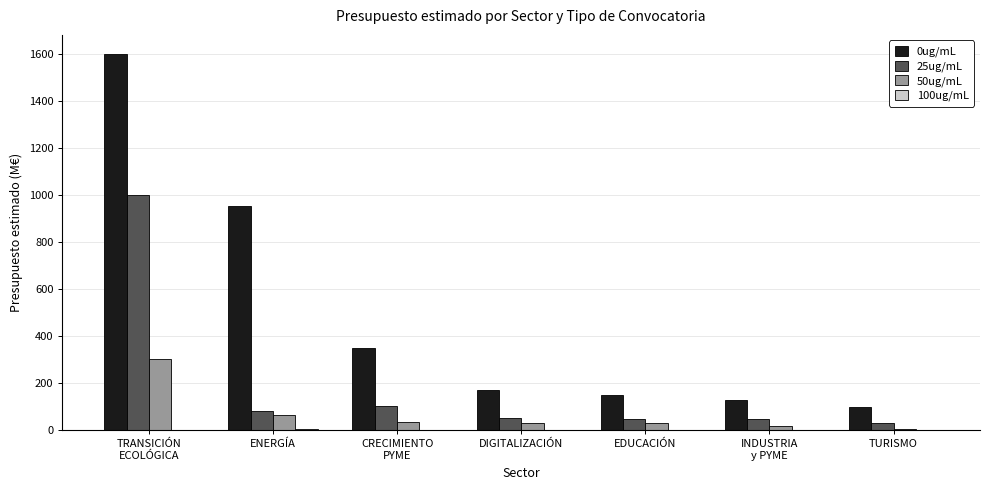

What is the total value across all series at TURISMO?

131.0